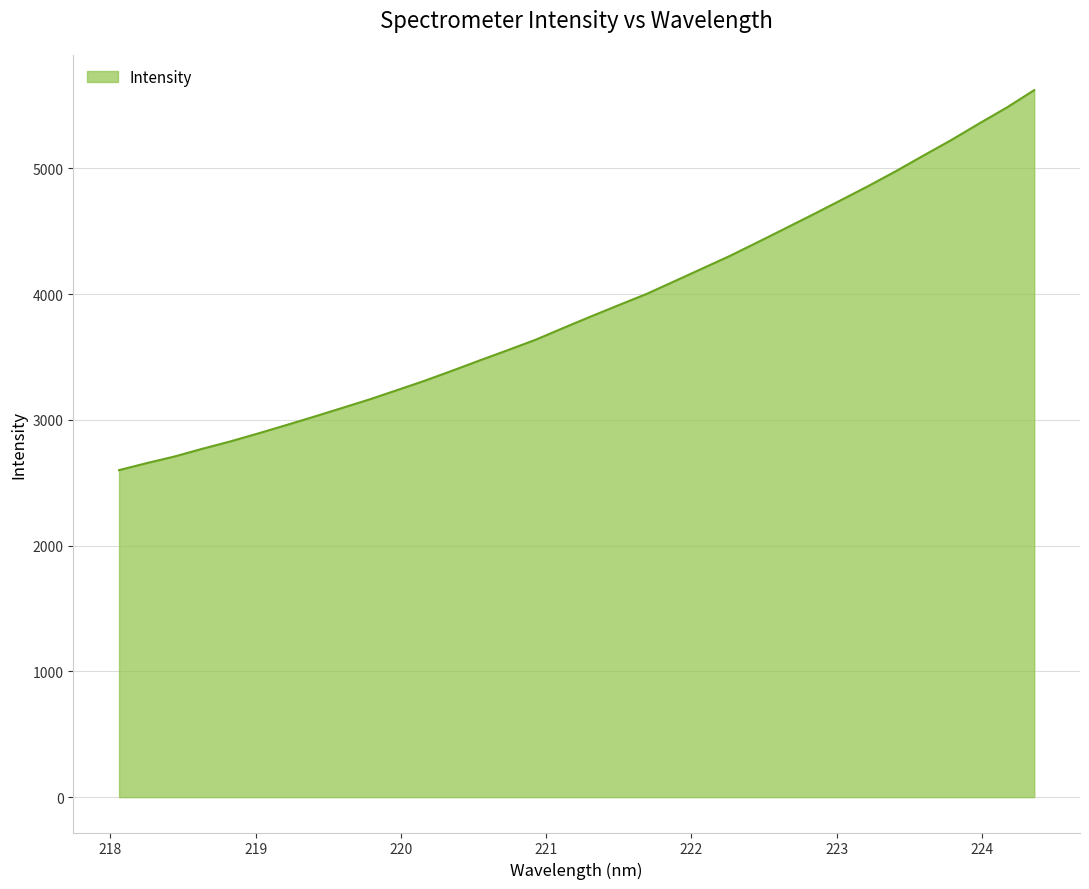

What is the minimum value shown in the chart?

2600.0